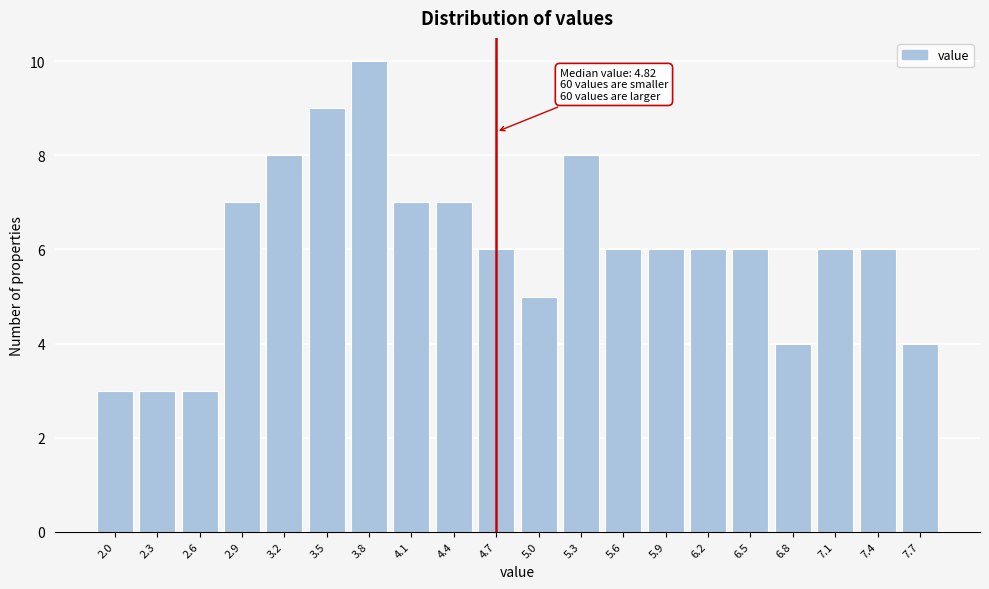

Reading right to left, transcribe all the data shown in this chart.

7.7=4	7.4=6	7.1=6	6.8=4	6.5=6	6.2=6	5.9=6	5.6=6	5.3=8	5.0=5	4.7=6	4.4=7	4.1=7	3.8=10	3.5=9	3.2=8	2.9=7	2.6=3	2.3=3	2.0=3